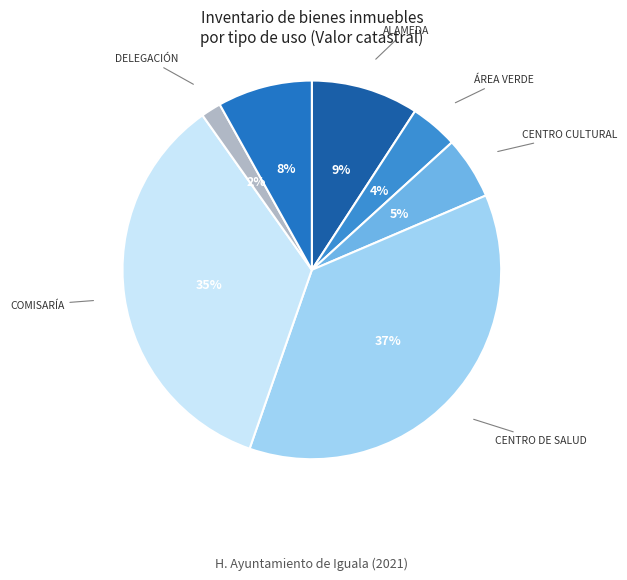

To the nearest percent, what portion does CENTRO DE SALUD represent?

37%